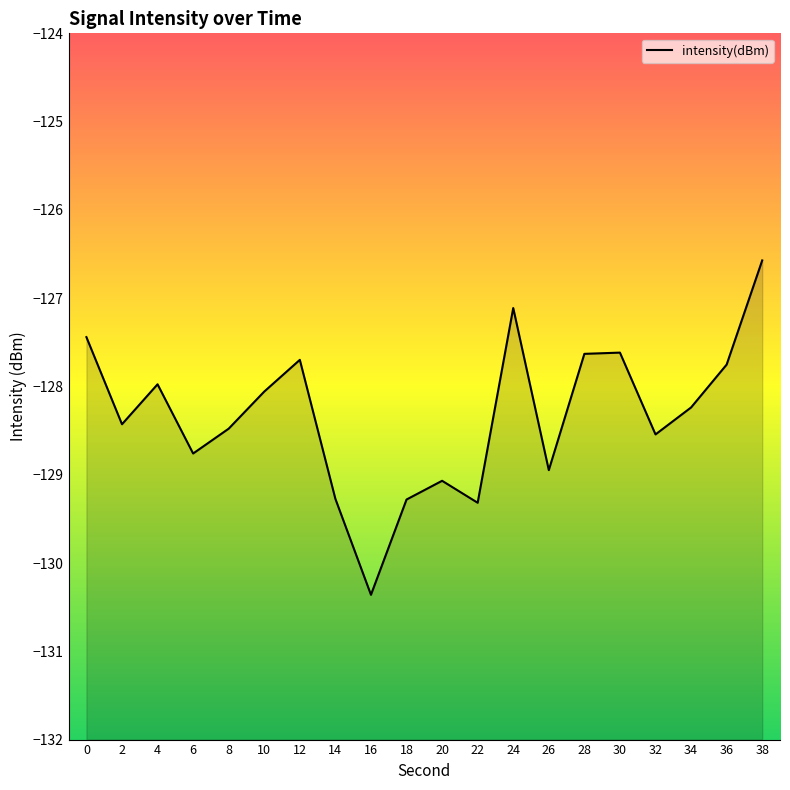

What is the average value?

-128.3